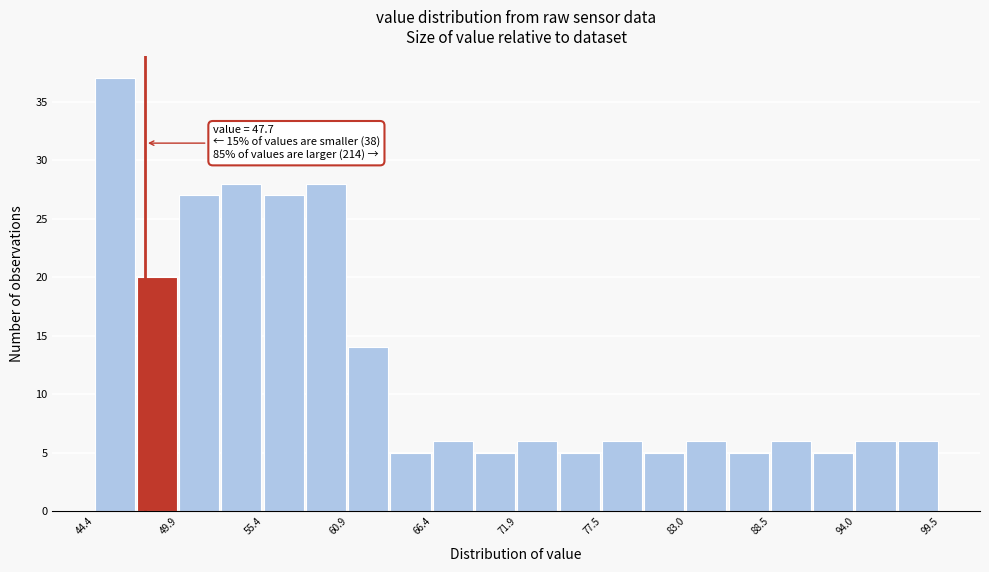

Around what value on the x-axis is the tallest bar? Give the approximate position of its centre, as read against the axis.

46